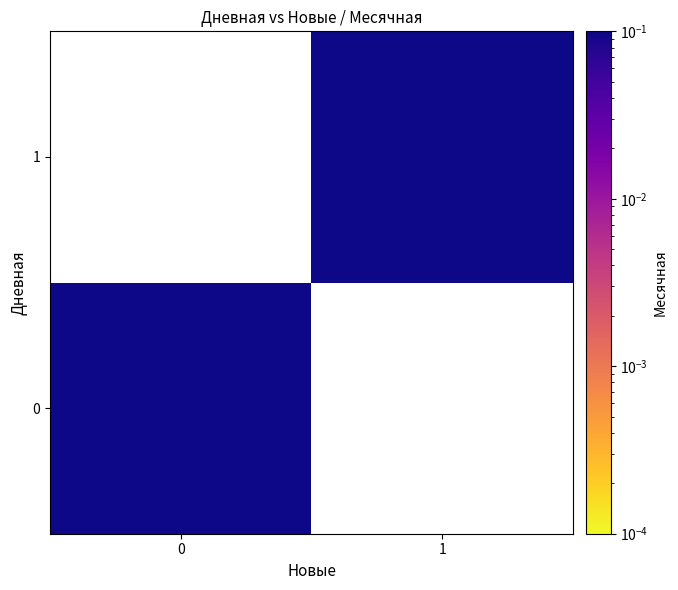

At 1, list the series in order from smallest to largest.

row_0, row_1